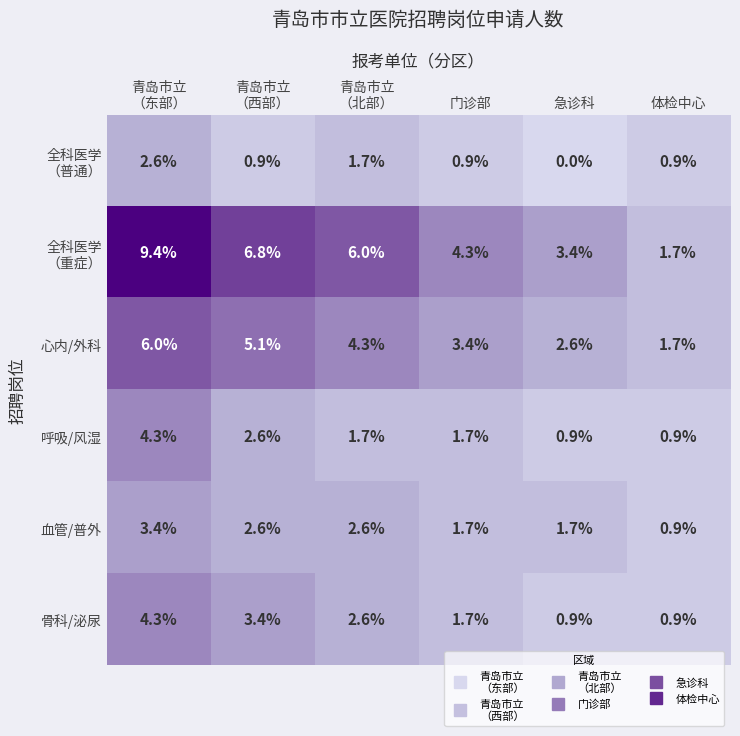

At which category does the chart reach its minimum across all series?

急诊科